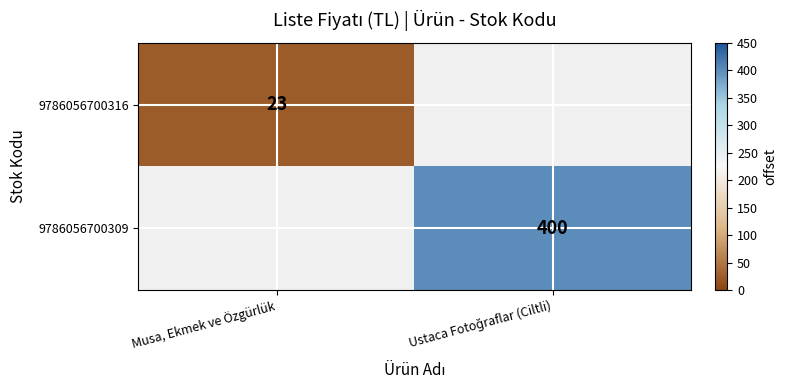

Which category has the lowest value in the 9786056700316 series?

Musa, Ekmek ve Özgürlük